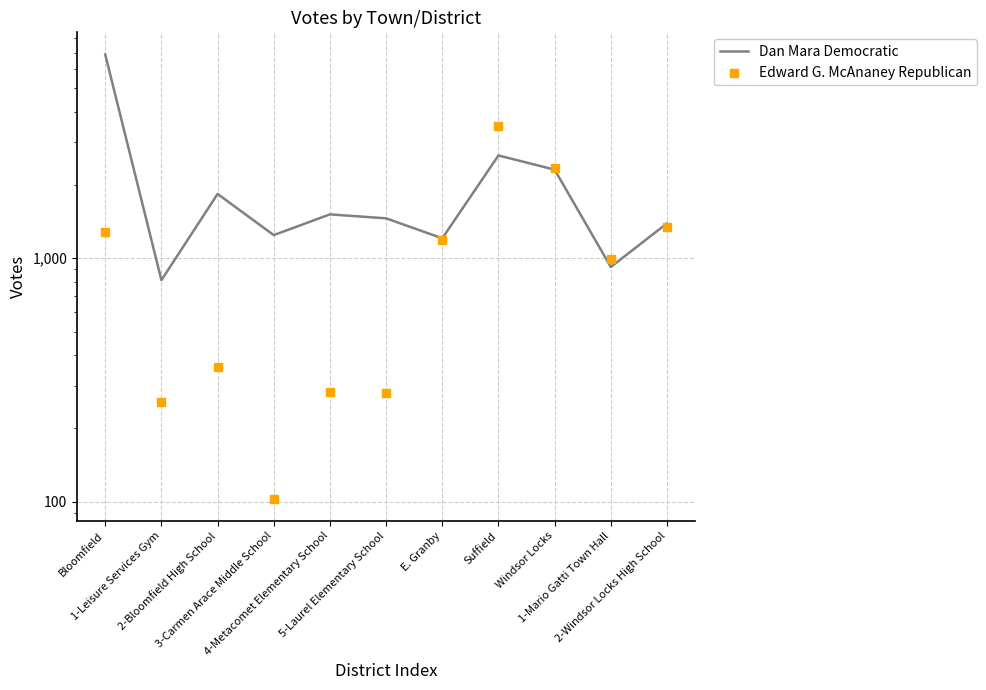

Which series reaches the minimum Y coordinate?

Edward G. McAnaney Republican